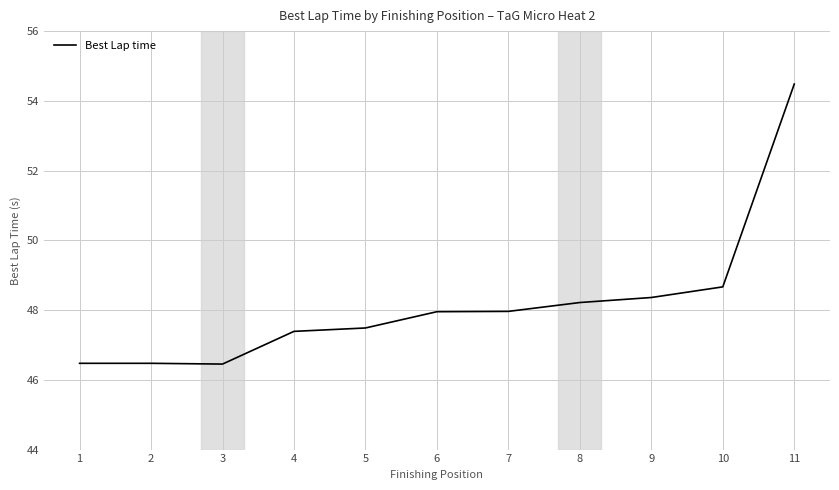

The value at 2 is 22.4. True or false?

False